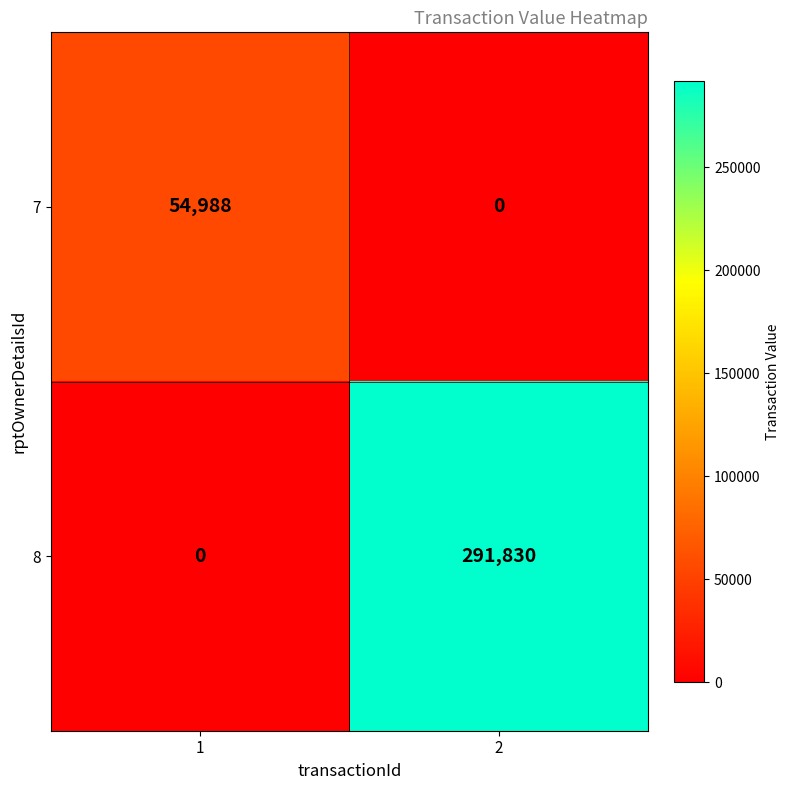

Which series has the widest spread of values?

8